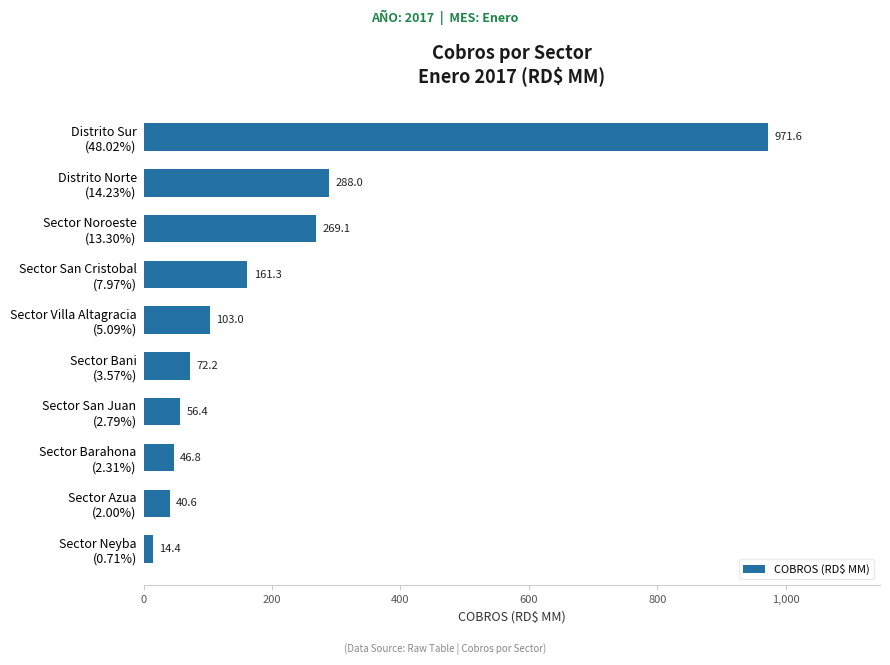

What is the smallest value displayed?

14.4